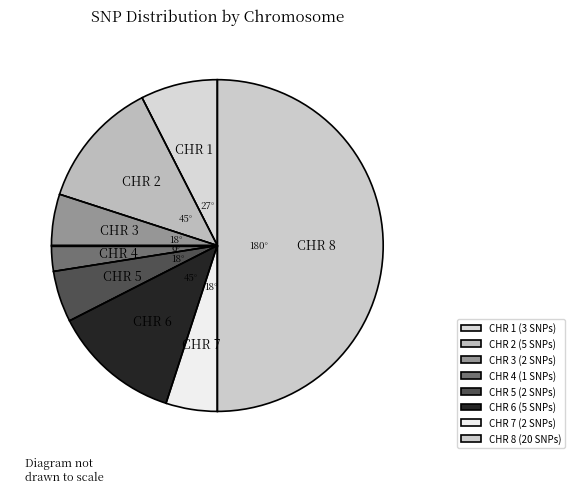

How many segments does this pie chart have?

8